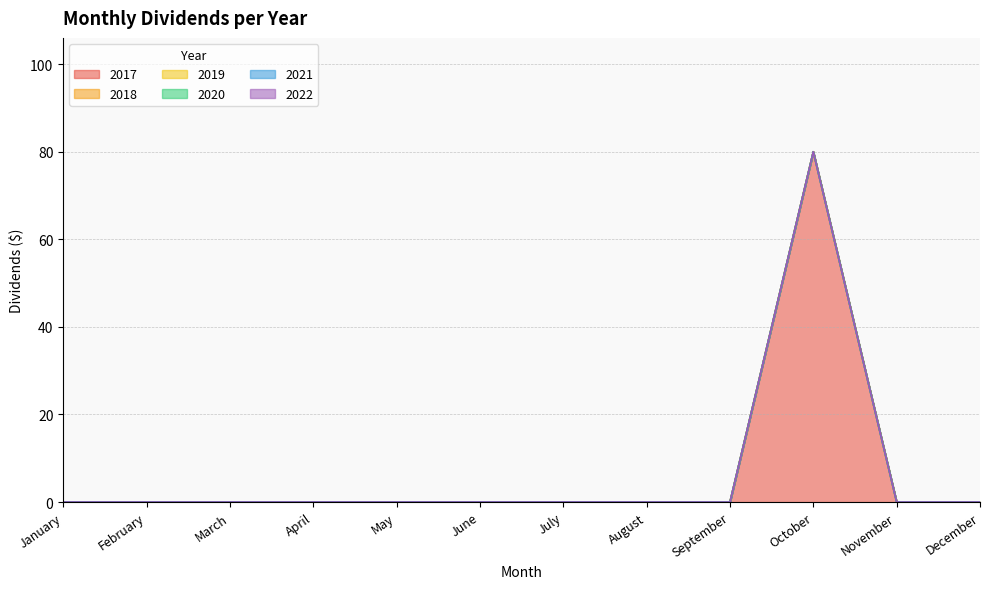

At which label is 2020 closest to 0?

January